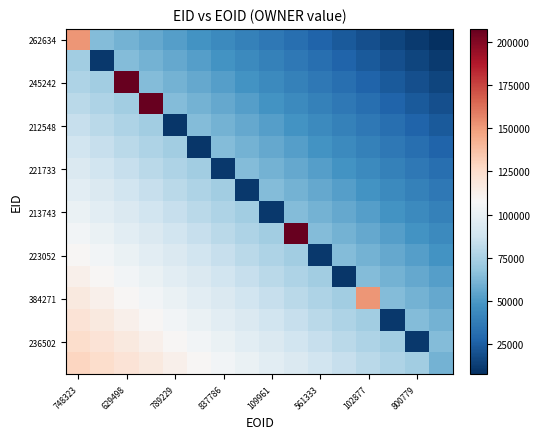

At which category is the sum across all series the highest?

748323